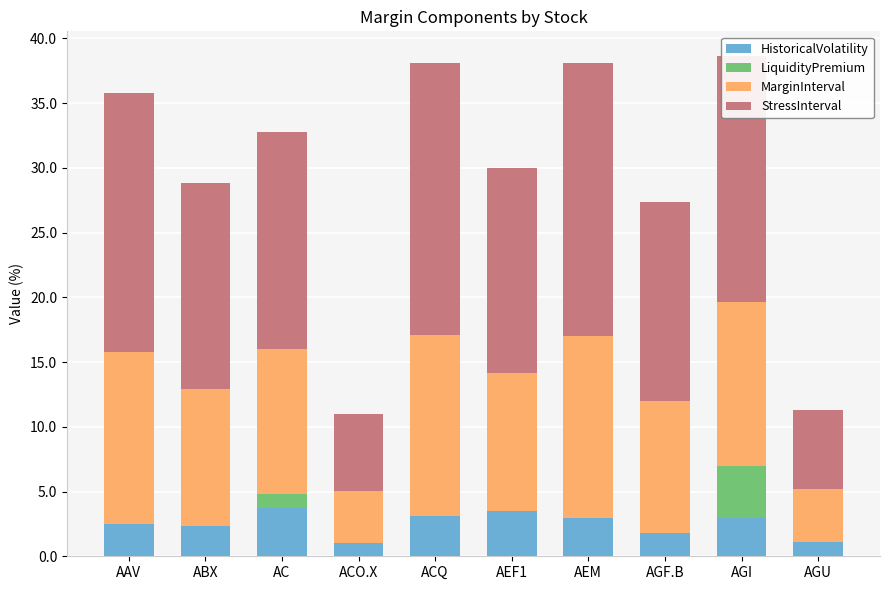

What is the total value across all series at AEM?

38.1